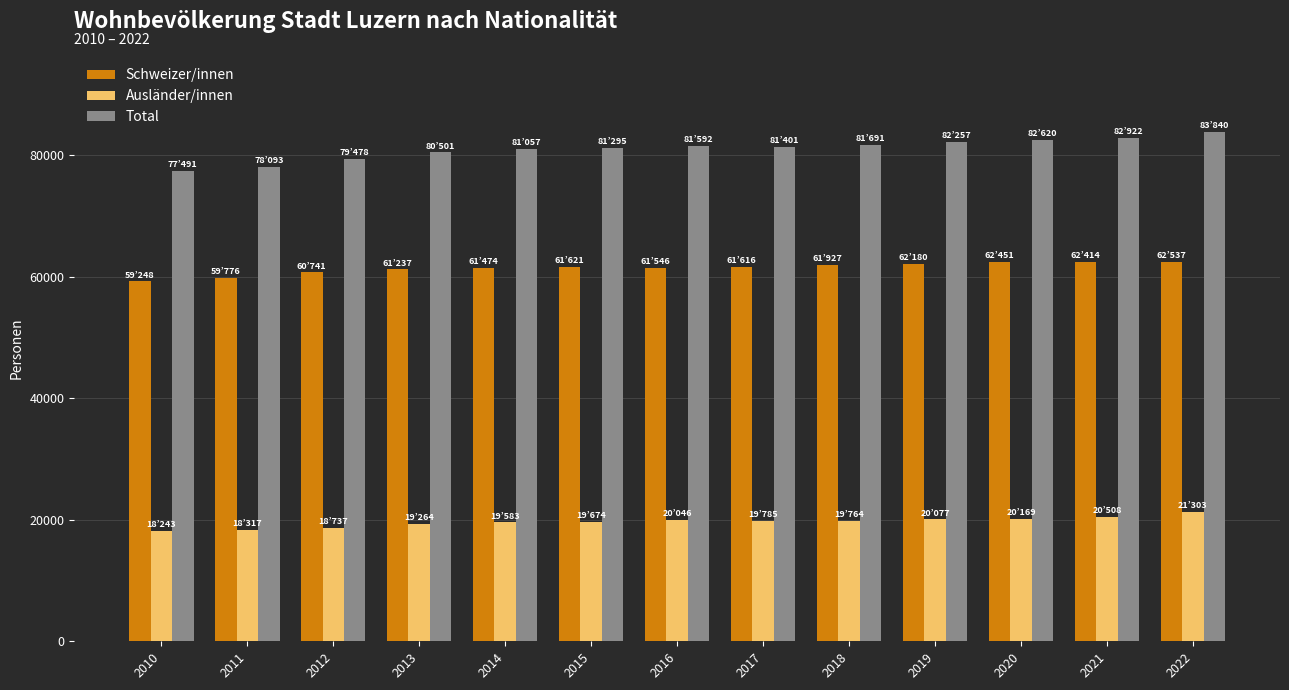

What is the minimum value shown in the chart?

18243